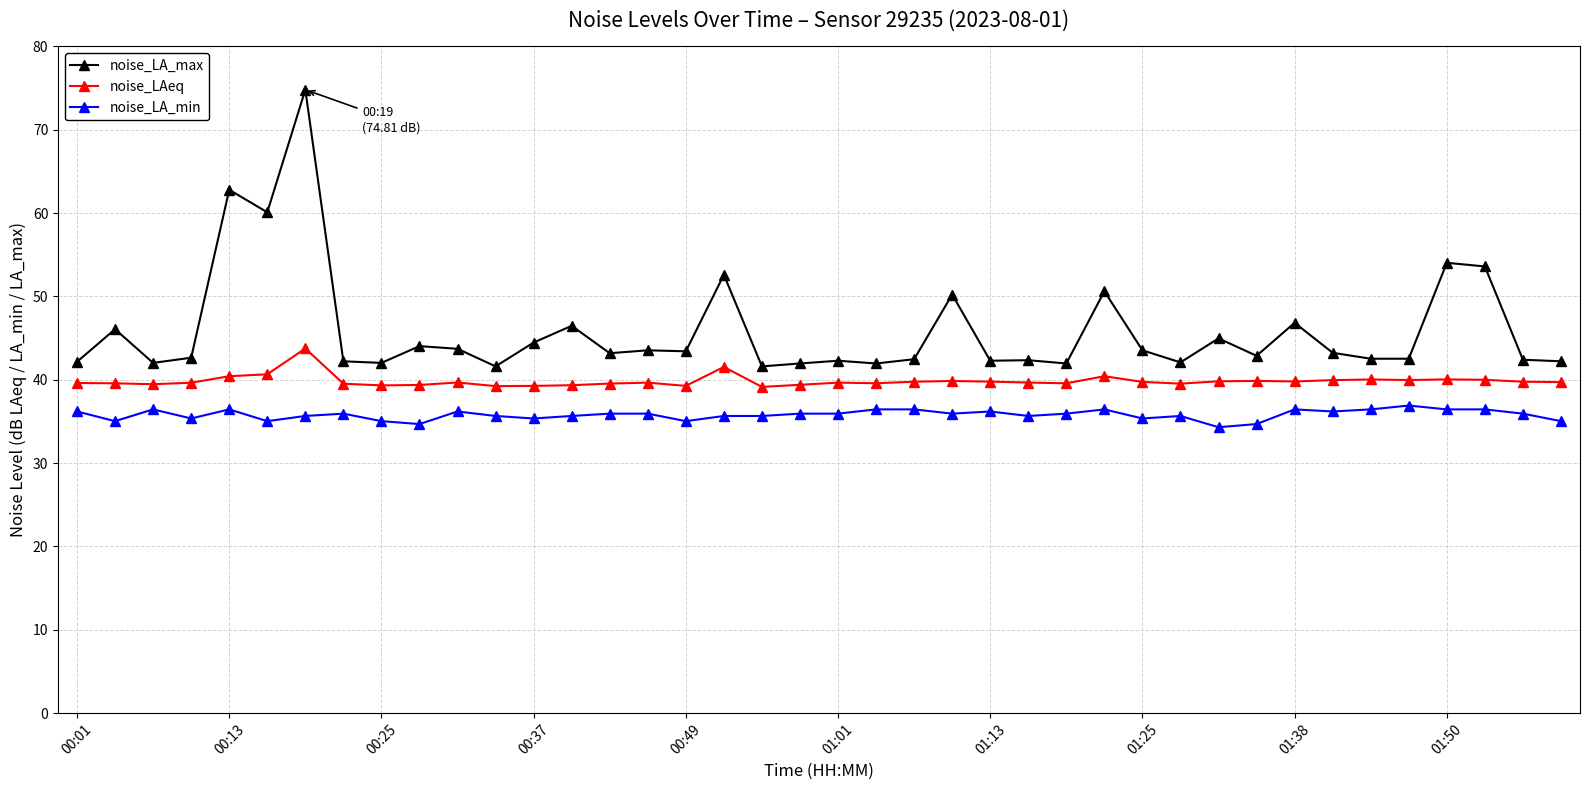

List the series in order of their peak value, lowest first.

noise_LA_min, noise_LAeq, noise_LA_max